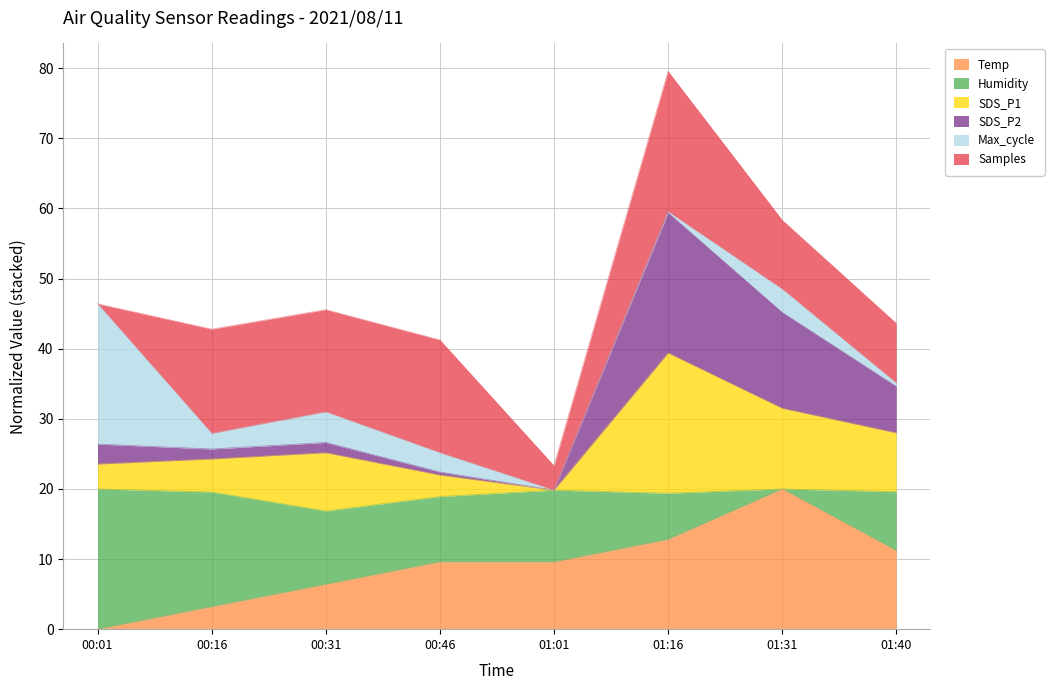

What is the highest value of the Temp series?

20.0